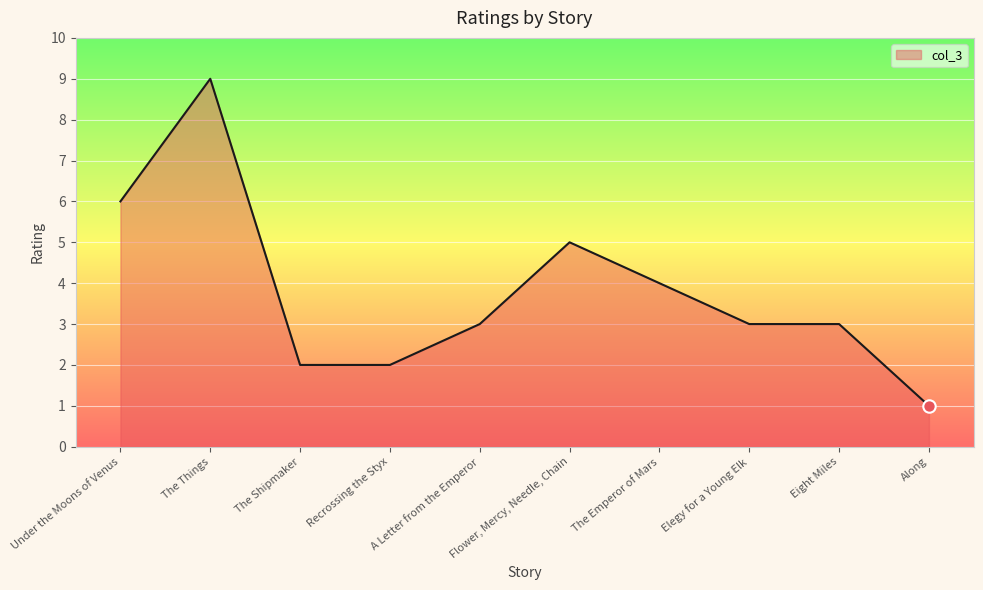

Approximately how many times larger is the value at Along compared to Elegy for a Young Elk?

0.3